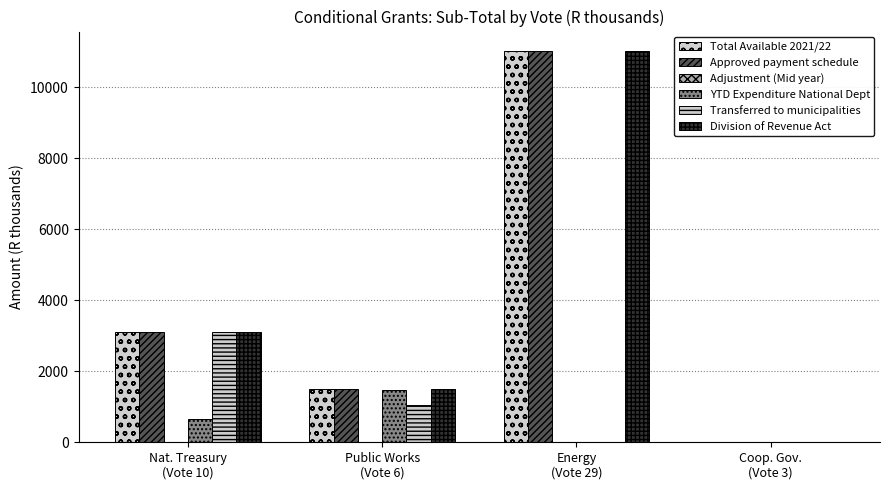

Which series has the widest spread of values?

Total Available 2021/22